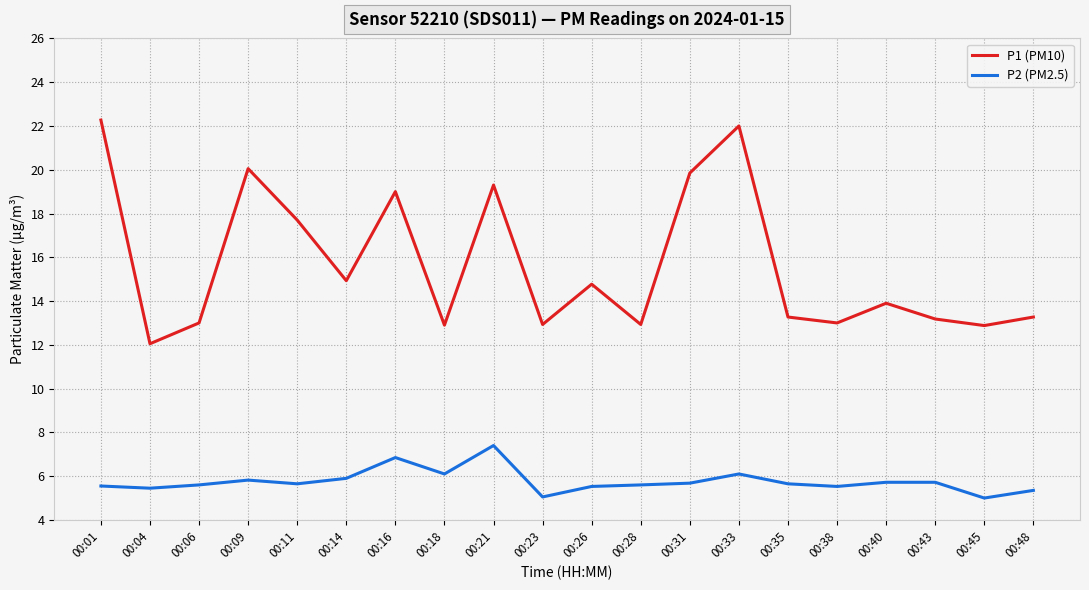

The value of P2 (PM2.5) at 00:09 is 7.8. True or false?

False